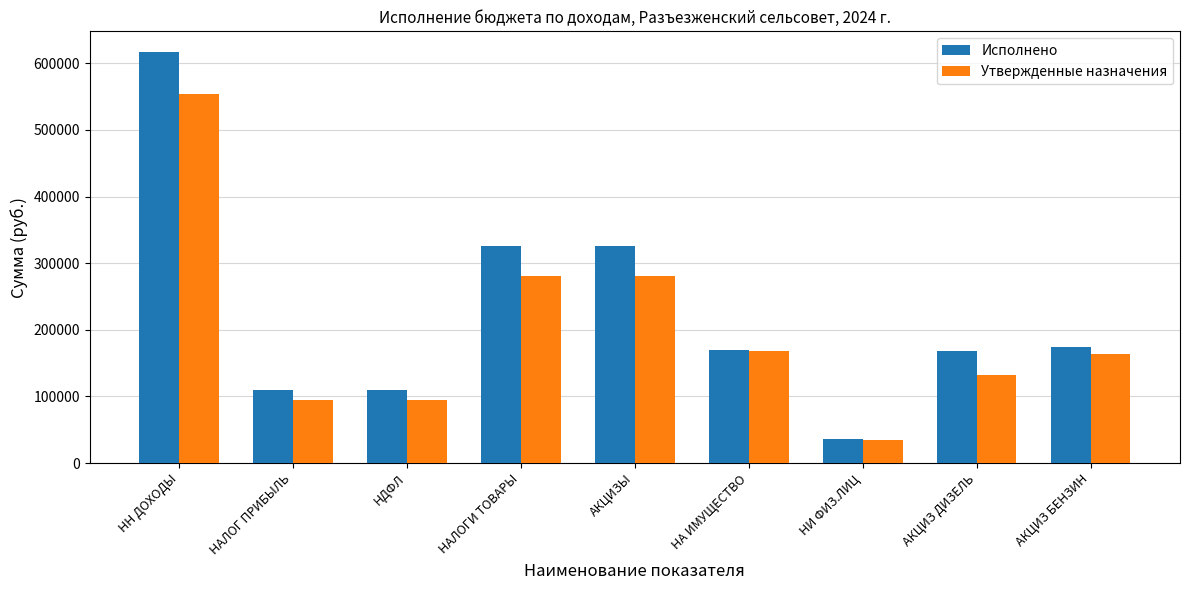

True or false: Исполнено has a value of 221093.9 at АКЦИЗ ДИЗЕЛЬ.

False